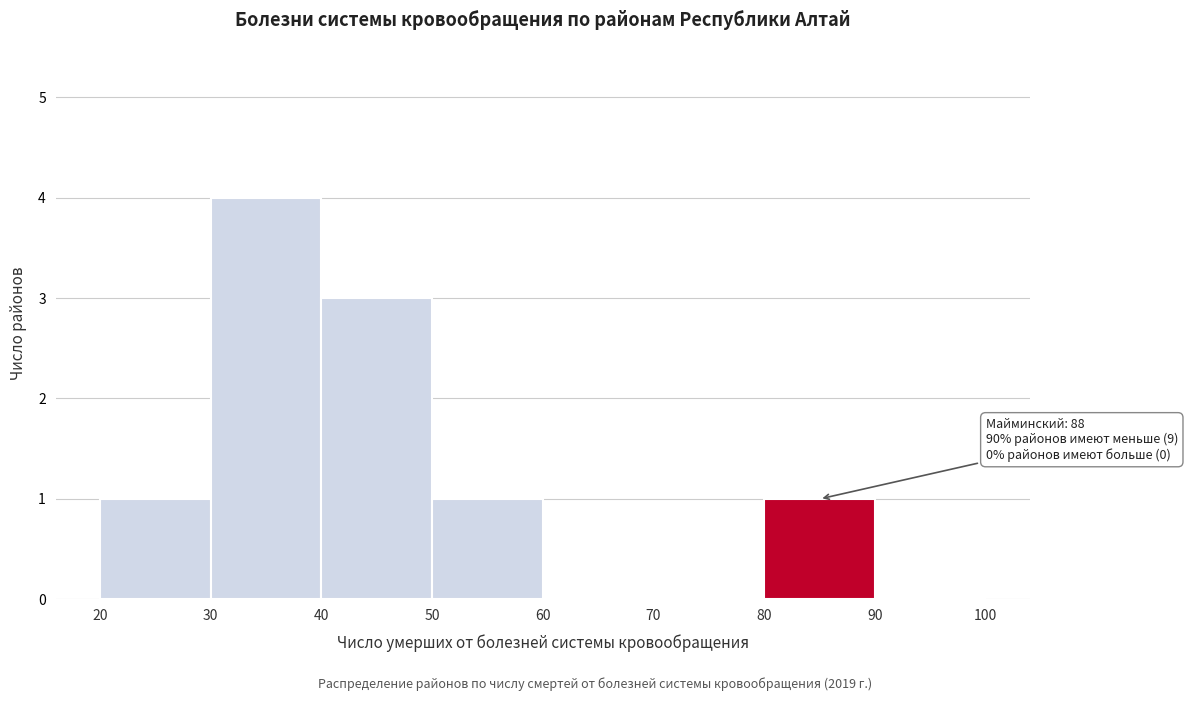

Which range on the x-axis has the tallest bar?

30 to 40